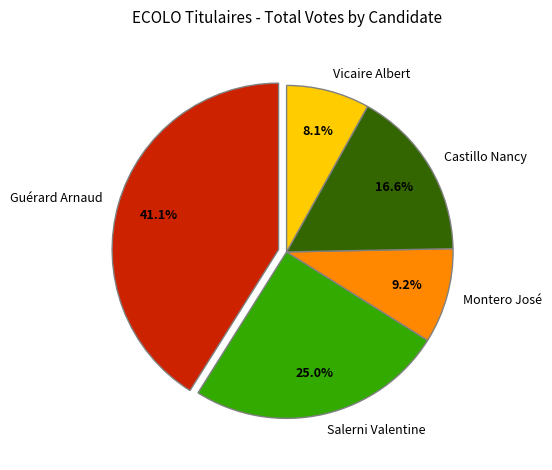

Count the number of slices in the pie.

5